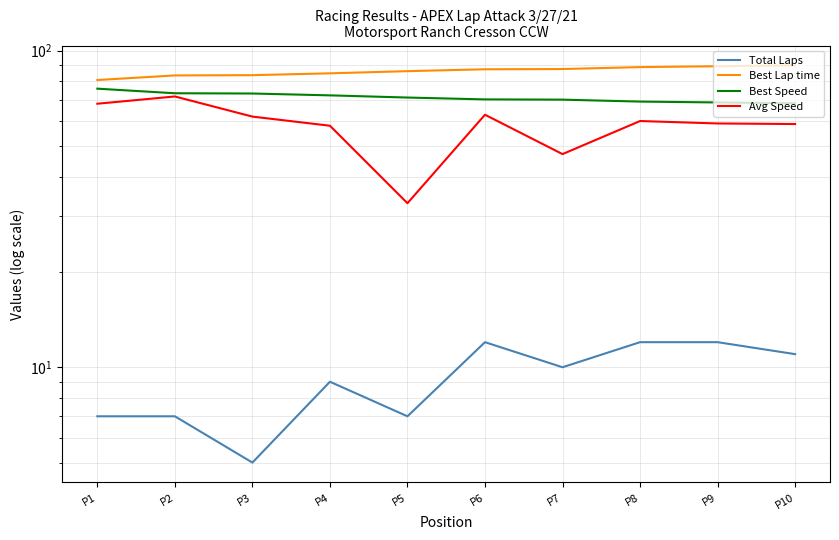

True or false: Best Speed and Avg Speed intersect in this chart.

False